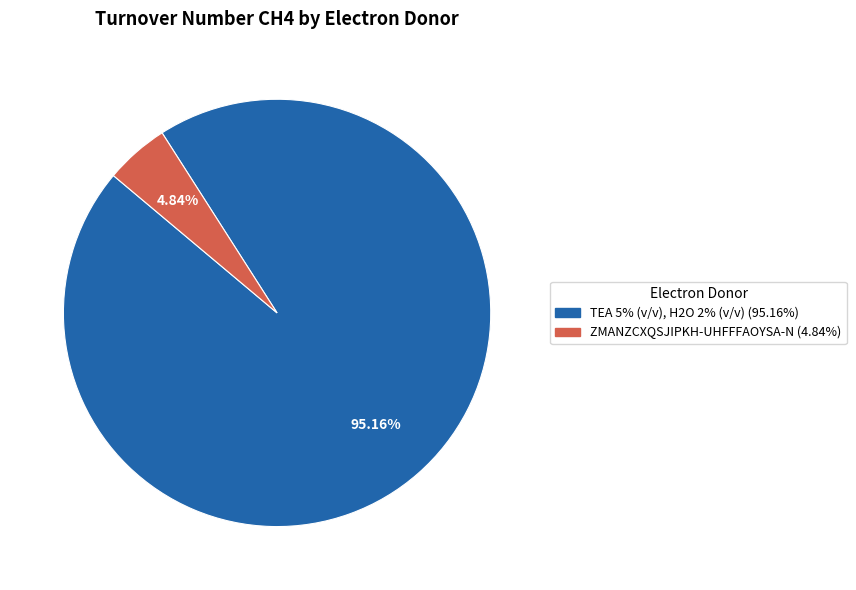

To the nearest percent, what is the average slice percentage?

50%